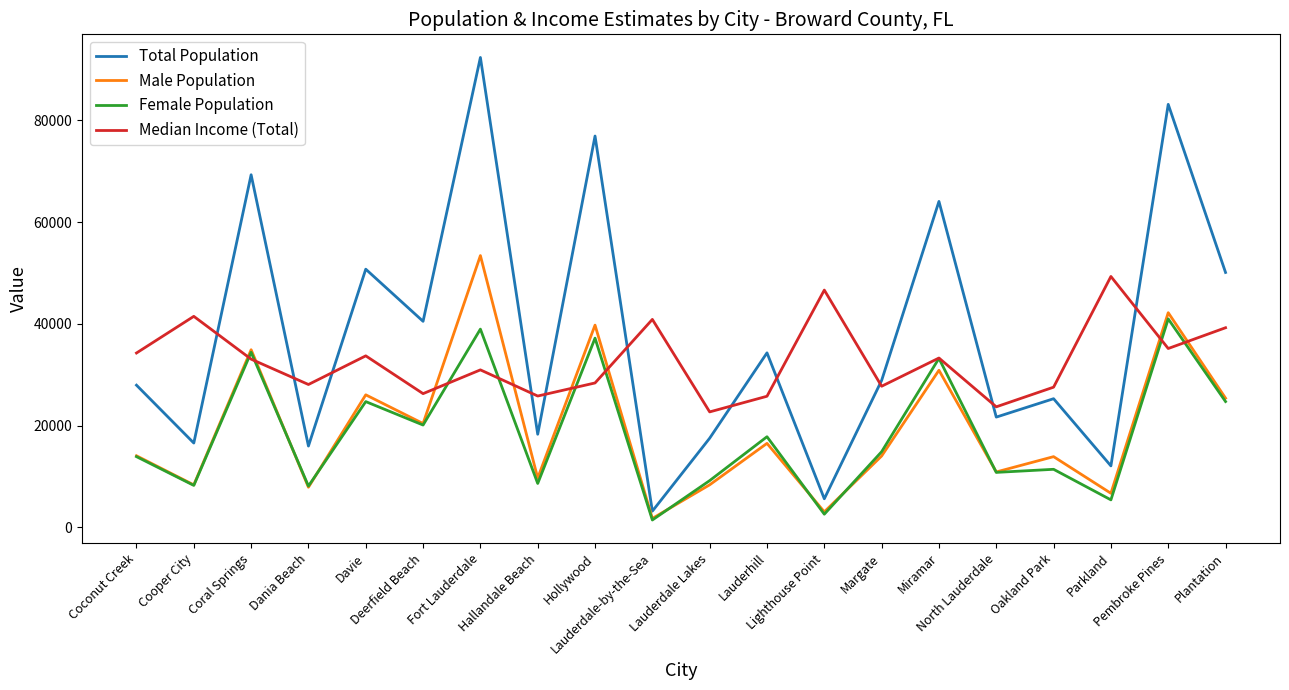

In Female Population, how many points are lower than both neighbors (excluding endpoints)?

8